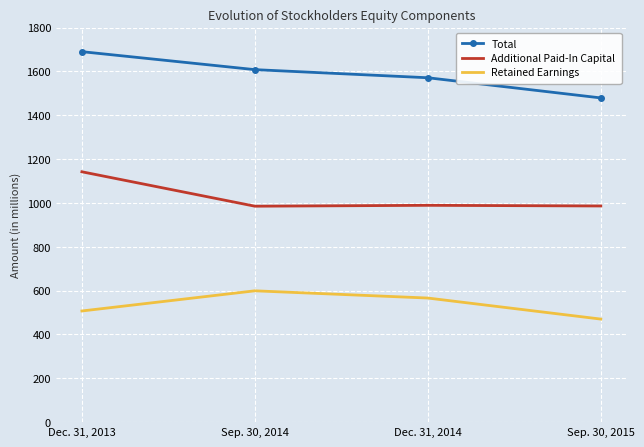

What value does the Retained Earnings series have at Dec. 31, 2013, to the nearest 50?

500